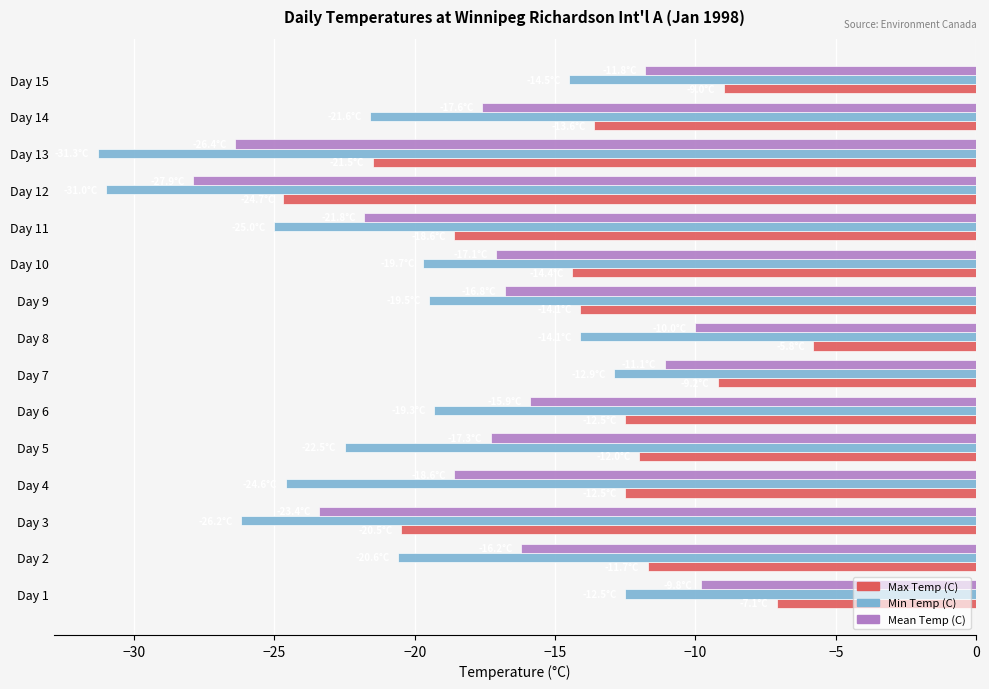

True or false: Max Temp (C) has a value of -24.7 at Day 12.

True